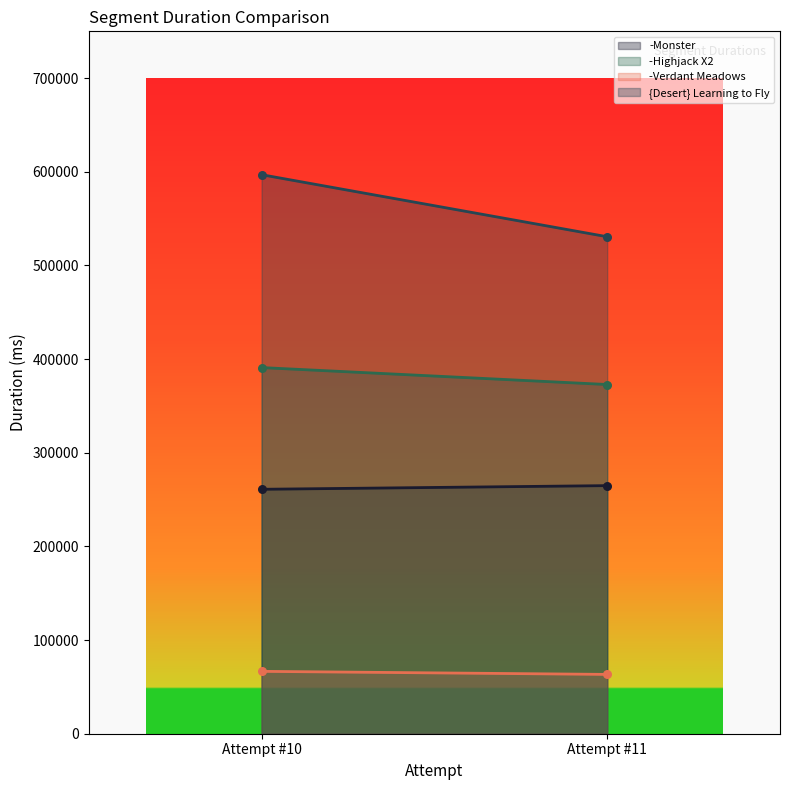

Which series contains the lowest Y value?

-Verdant Meadows